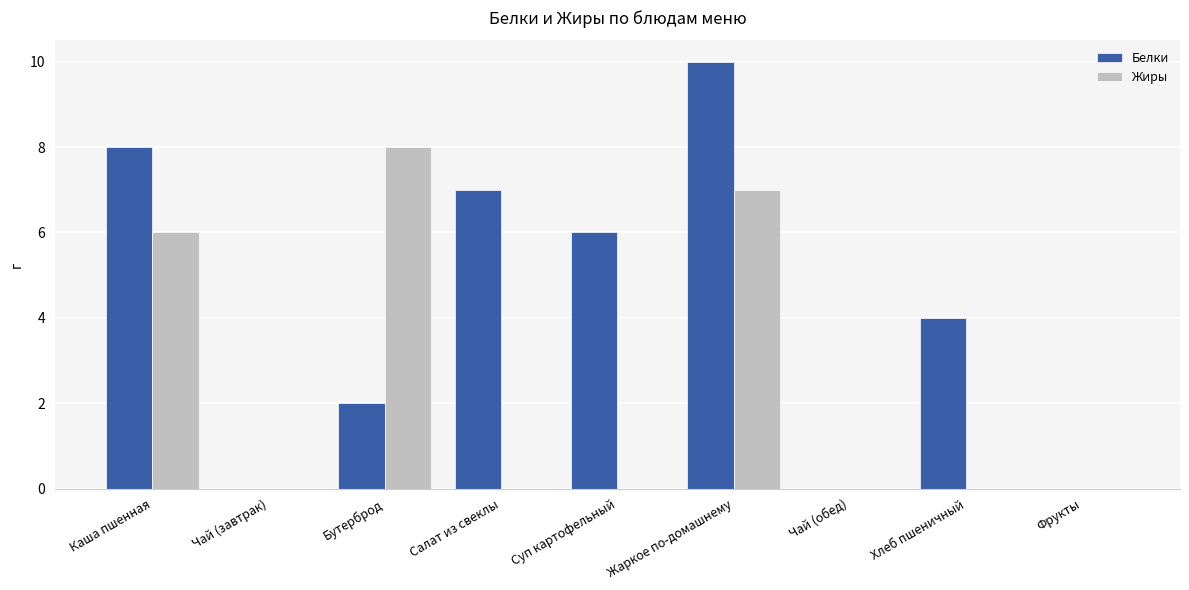

What is the sum of all Белки values?

37